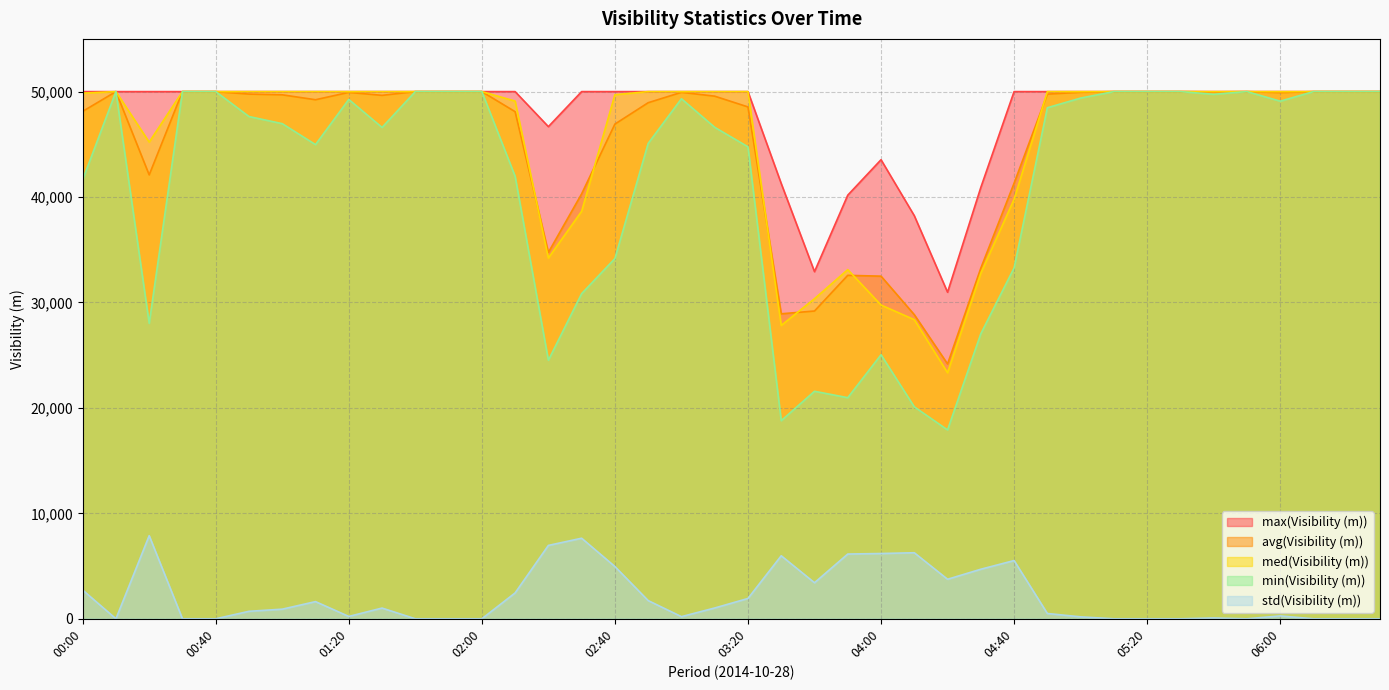

At how many categories does at least one series exceed 46565?

33